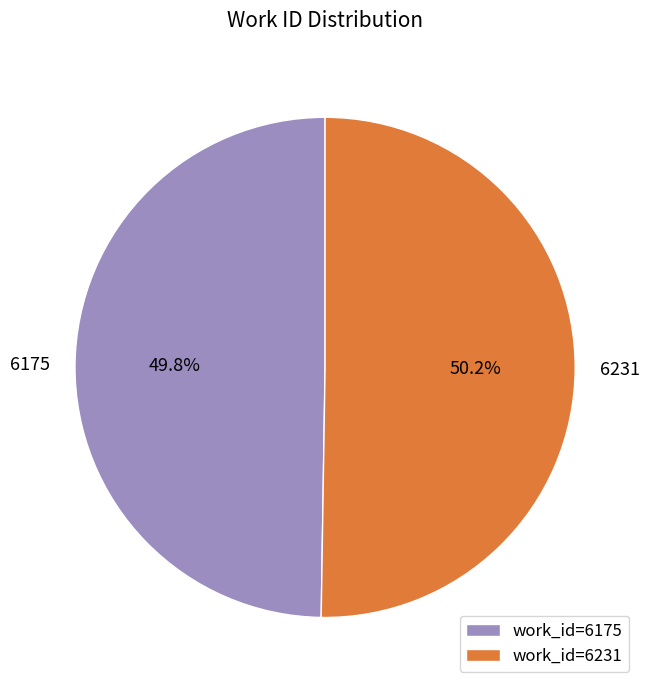

Is there any slice that represents more than half of the pie?

Yes